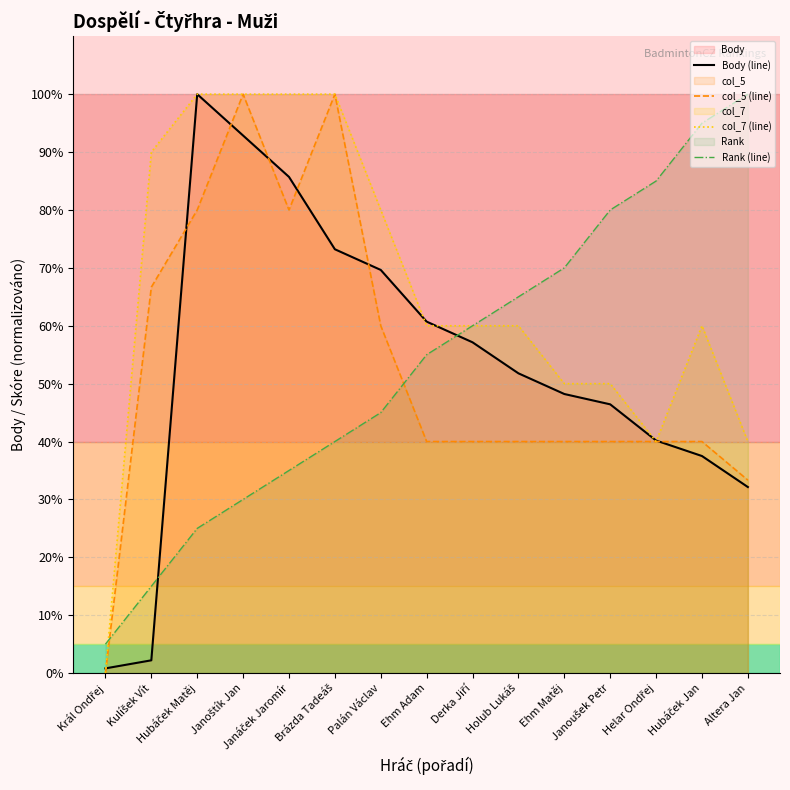

Which category has the lowest value in the Body (line) series?

Král Ondřej